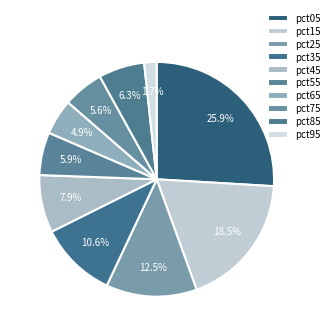

Between pct45 and pct95, which is larger?

pct45